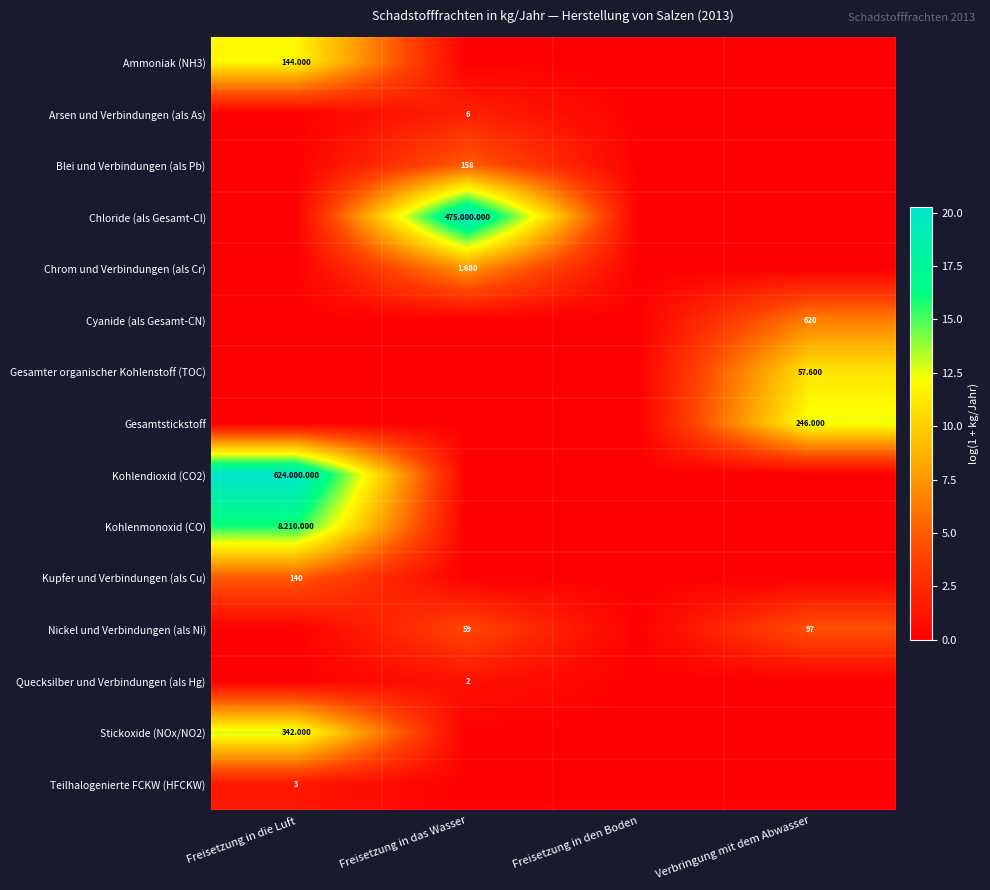

How many series are shown in this chart?

15